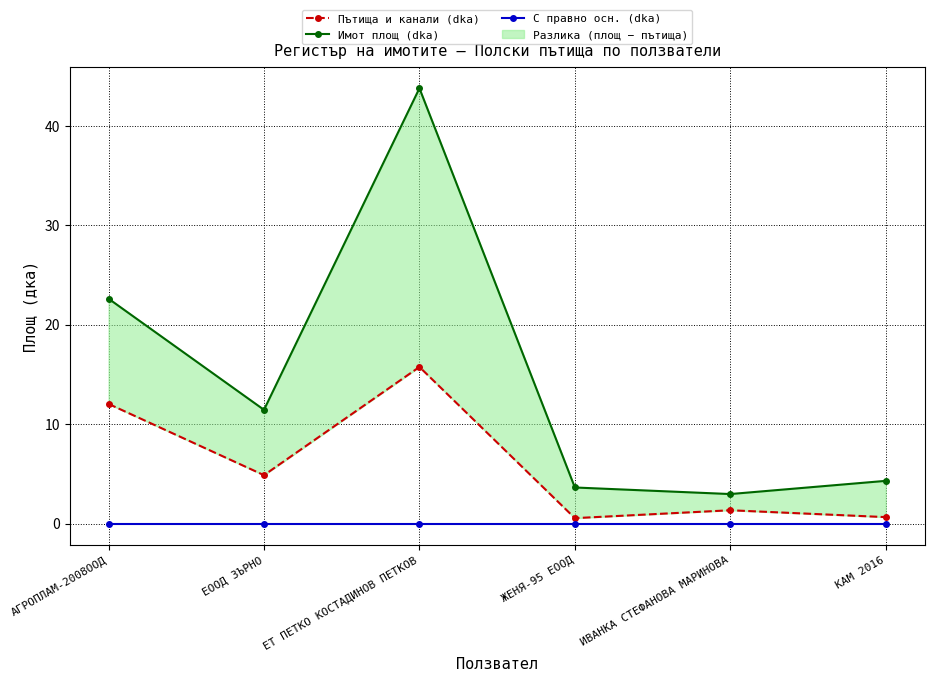

Does the chart display data point markers on the line(s)?

Yes